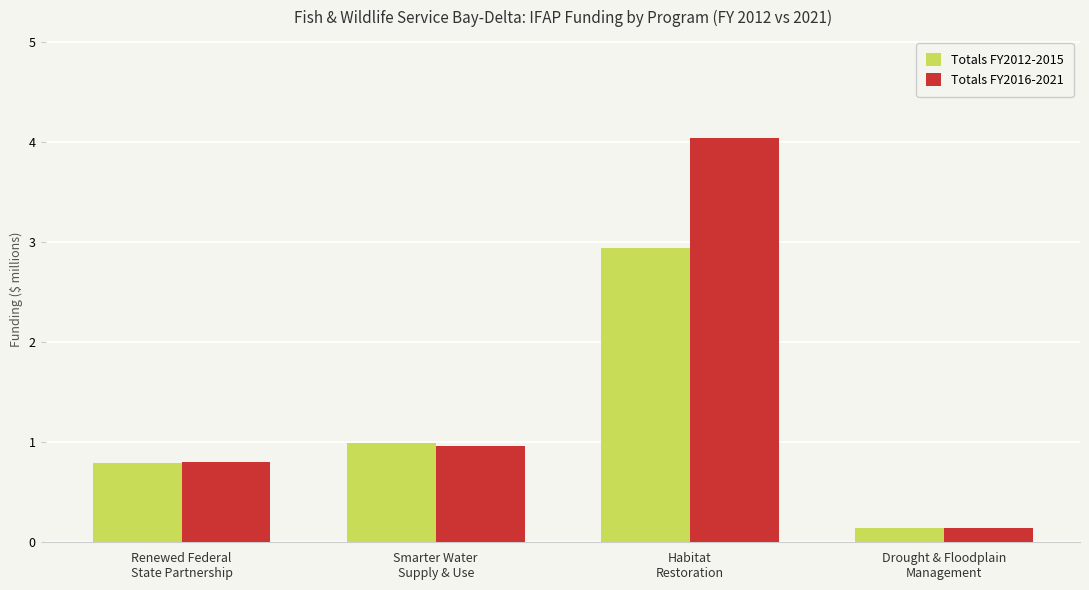

What is the sum of all Totals FY2012-2015 values?

4.9